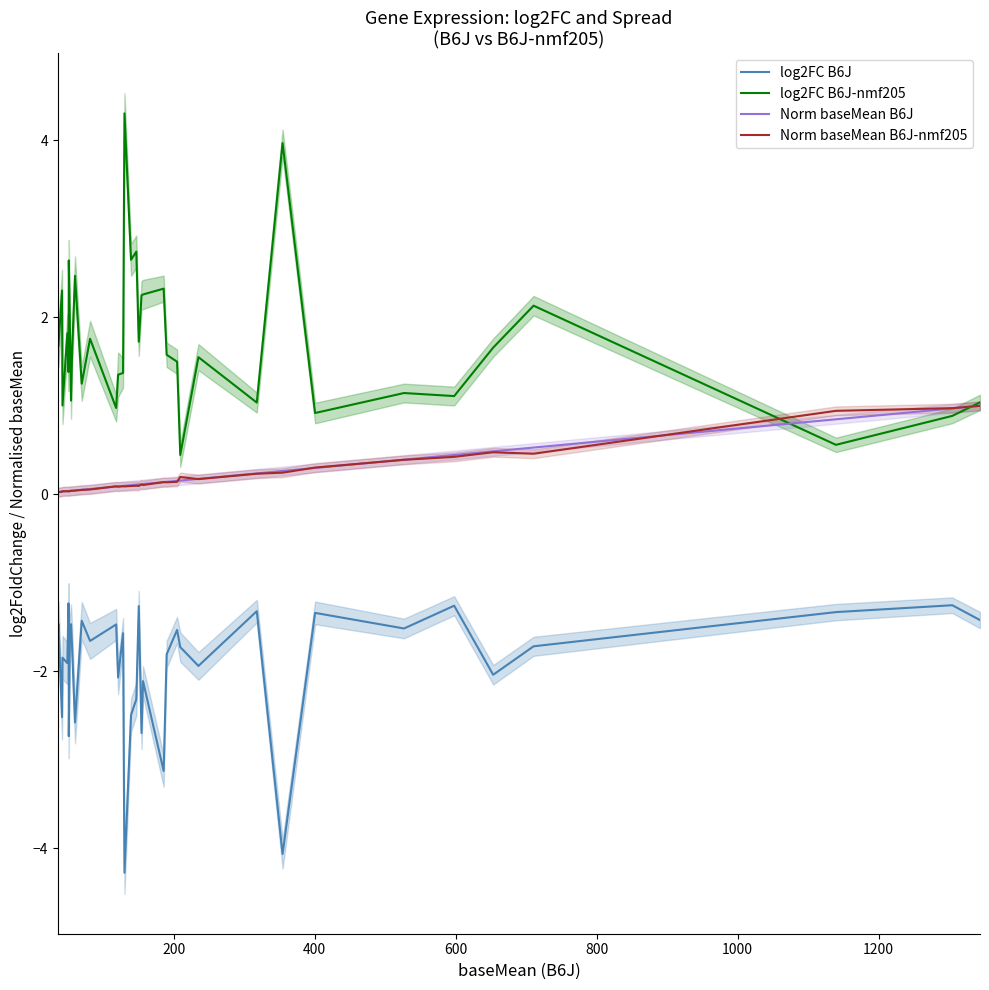

How many intersections are there between log2FC B6J-nmf205 and Norm baseMean B6J-nmf205?

2